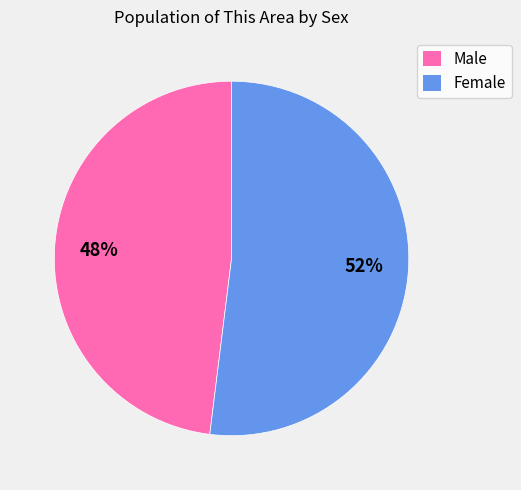

To the nearest percent, what is the difference between the largest and smallest slice percentages?

4%